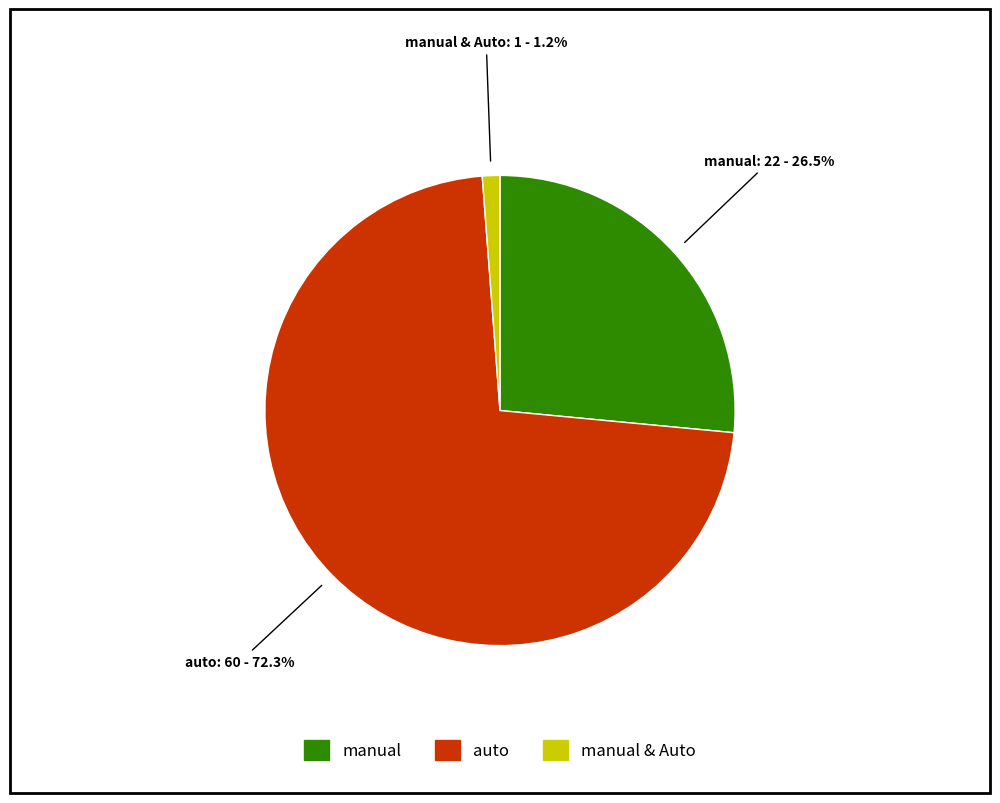

Is there a majority slice in this chart?

Yes